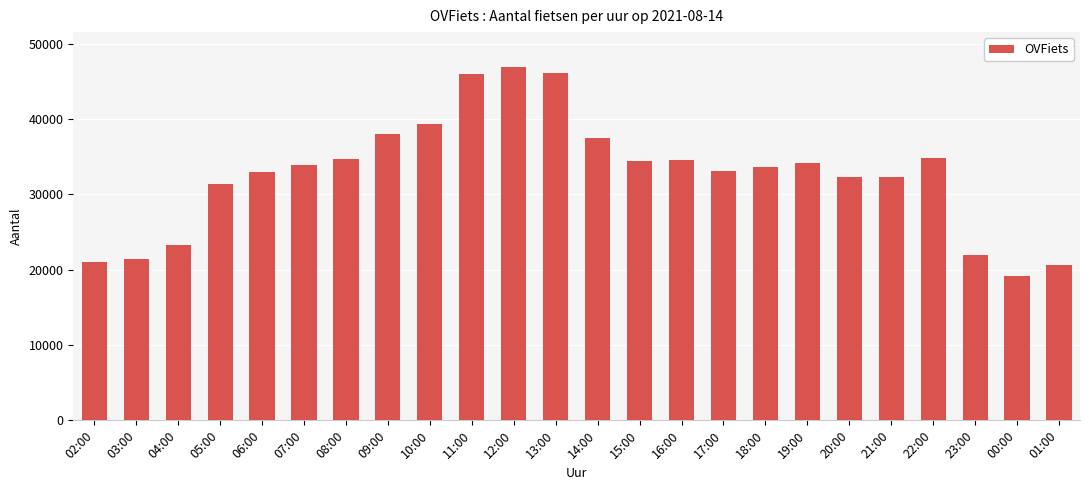

What is the label of the 18th bar from the right?

08:00